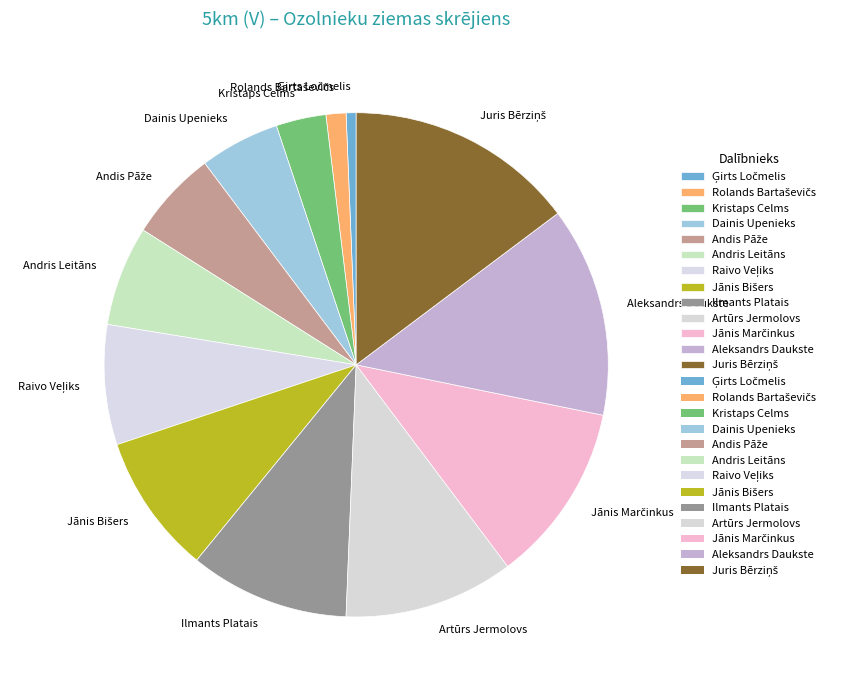

Is it true that Artūrs Jermolovs is 11% of the pie?

True